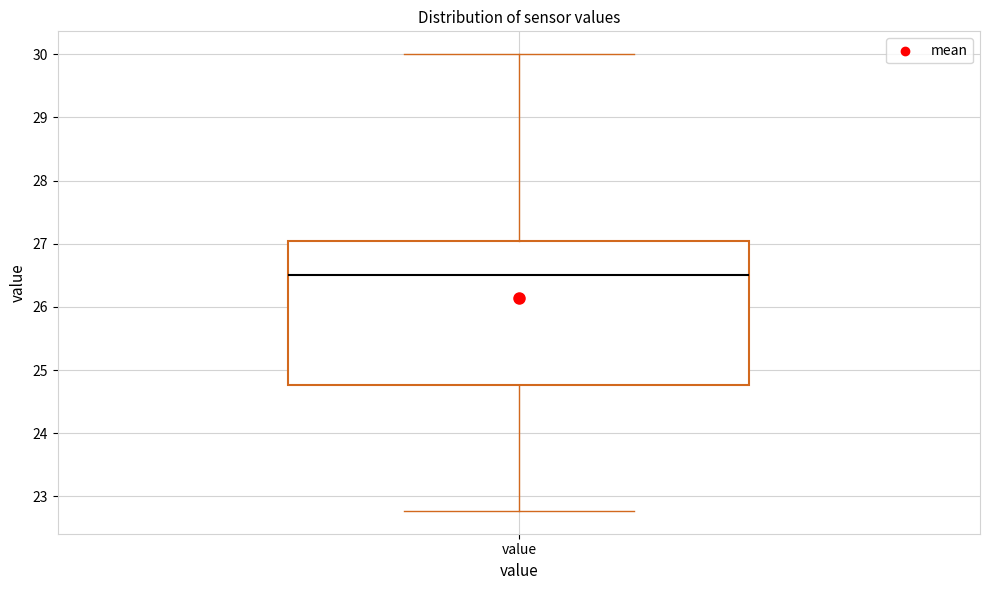

Transcribe this box plot: give where the median line is, the range the box spans, and where the two whiskers end, as read against the y-axis. The values are not printed on the chart, so give them approximately, as read against the axis.

median 26.5, box 24.8 to 27.0, whiskers 22.8 to 30.0